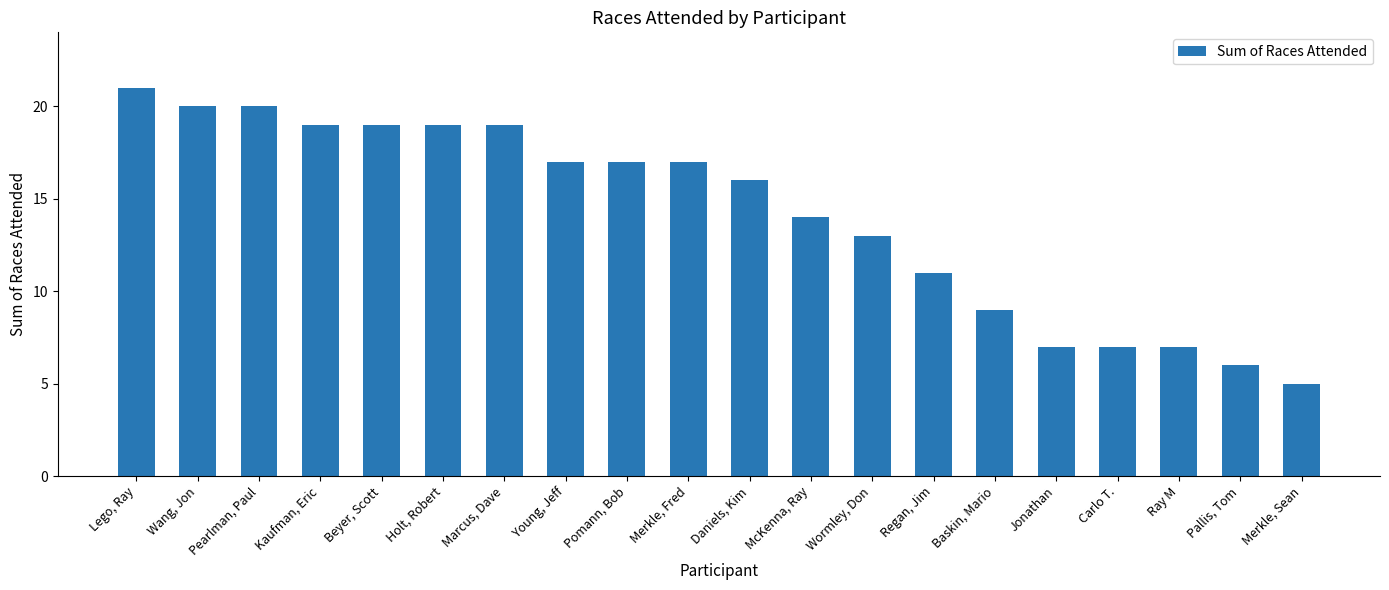

True or false: the data shows 16 at Daniels, Kim.

True